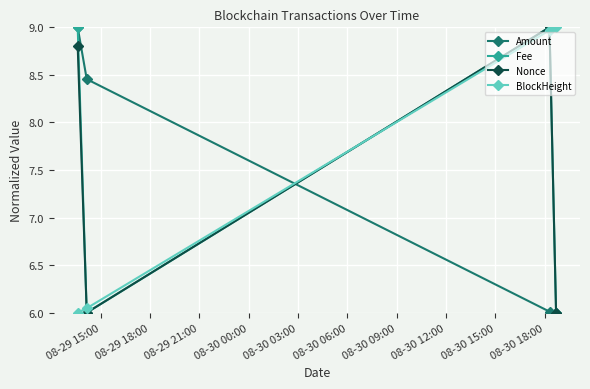

At how many categories does at least one series exceed 8?

4